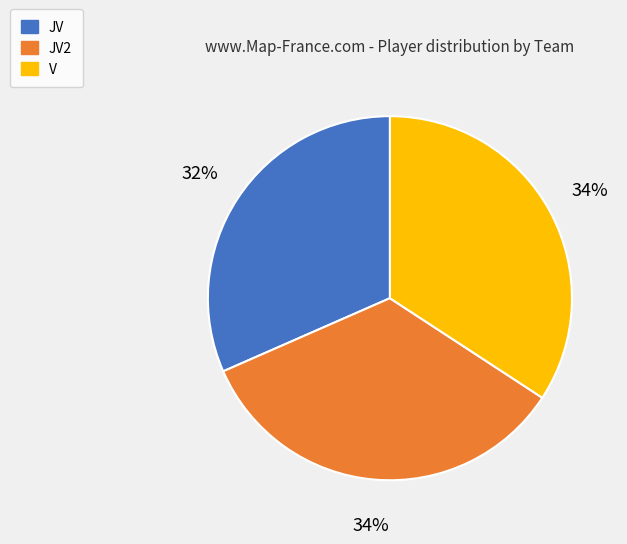

To the nearest percent, what is the combined percentage of JV2 and JV?

66%